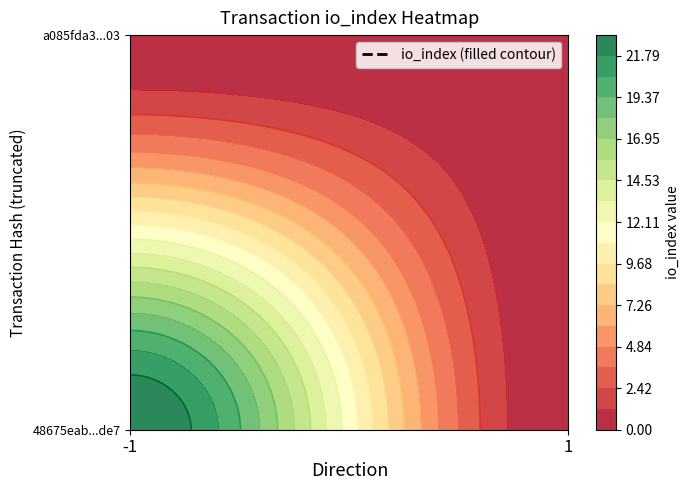

How many data points in a085fda38eb0f9aa0a8e417f98d8fb70f452e03 are less than 1?

1